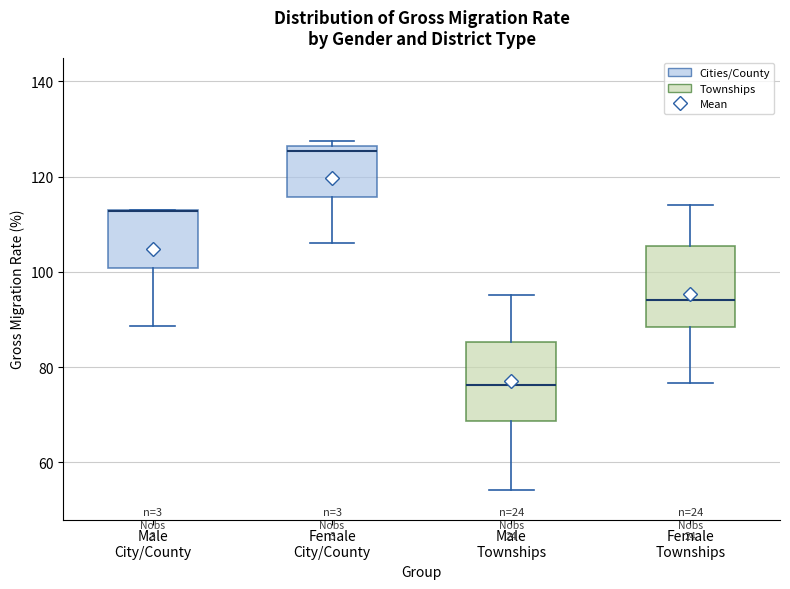

Reading left to right, read every box against the y-axis: the position of its median line, the range the box covers, and the ends of its whiskers. The values are not printed on the chart, so give them approximately, as read against the axis.

Male City/County: median 112 (drawn on the box's upper edge), box 100 to 112, whiskers 88 to 114
Female City/County: median 126 (just below the box's upper edge), box 116 to 126, whiskers 106 to 128
Male Townships: median 76, box 68 to 86, whiskers 54 to 96
Female Townships: median 94, box 88 to 106, whiskers 76 to 114